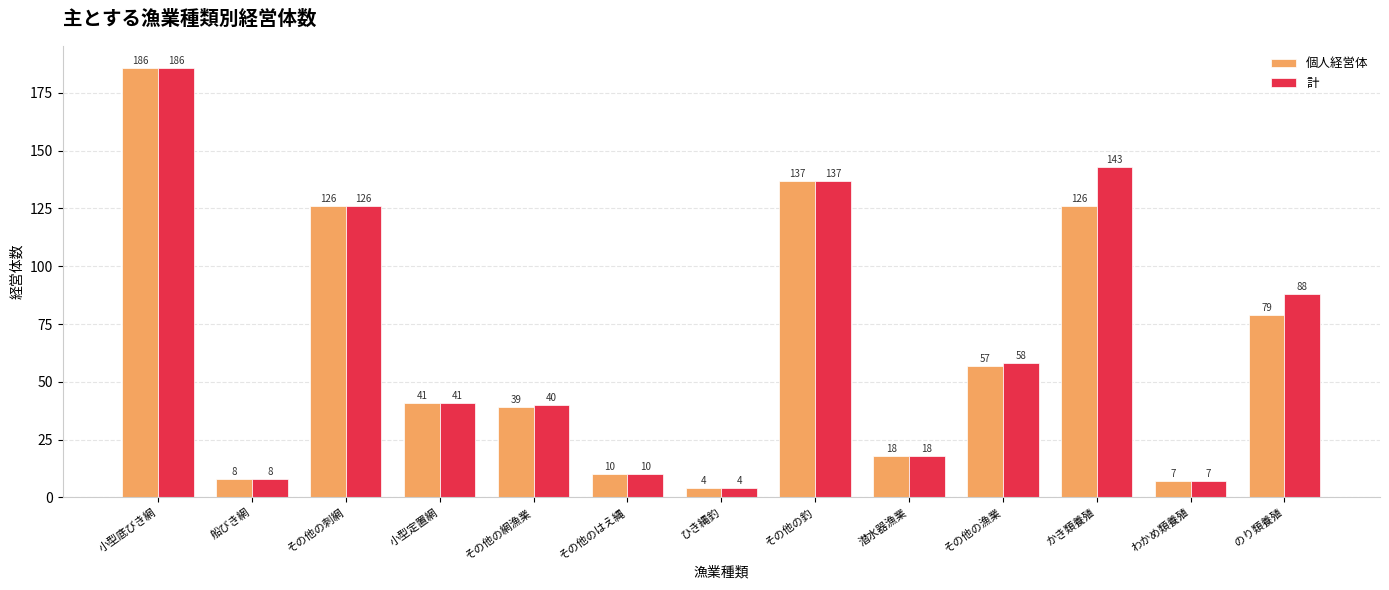

What are all the series names shown in the legend?

個人経営体, 計